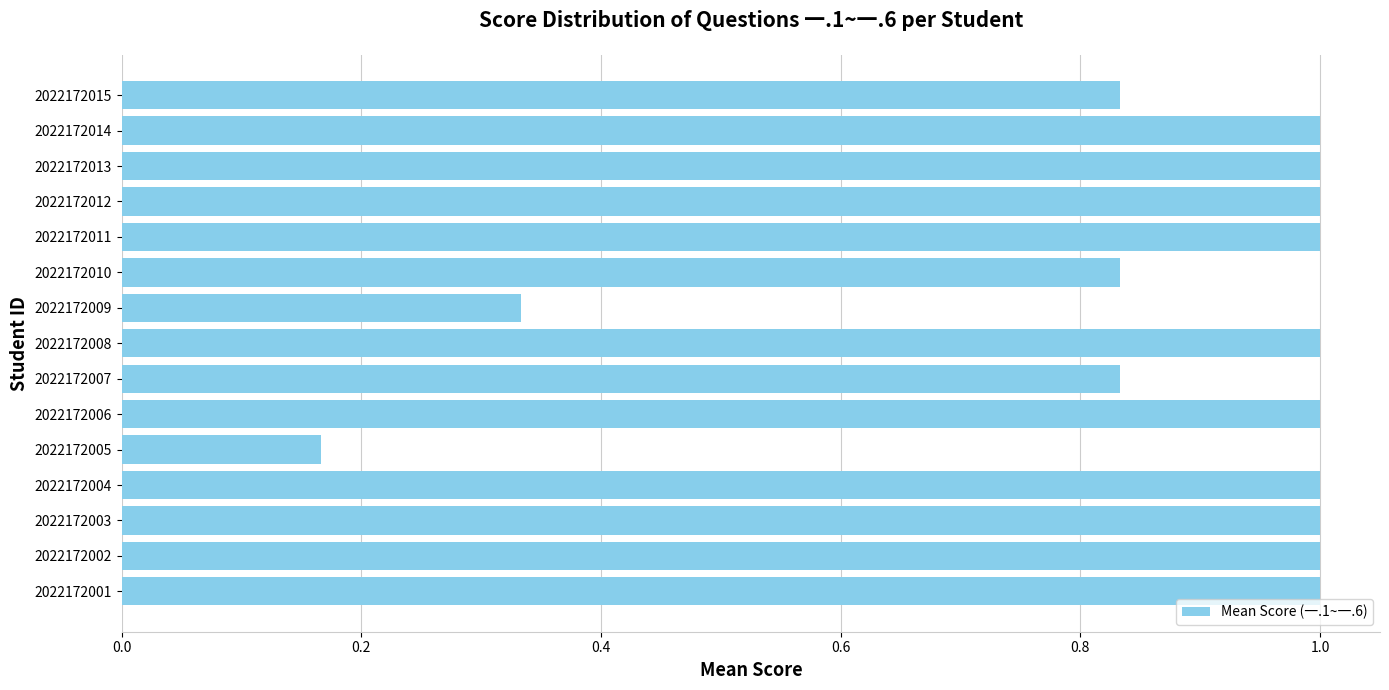

How many values are below 1?

5